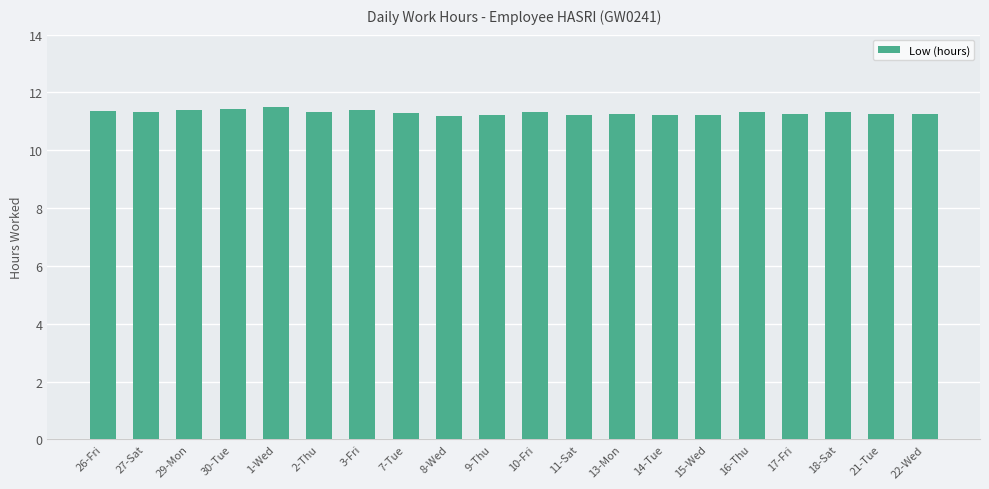

Does the chart contain any negative values?

No